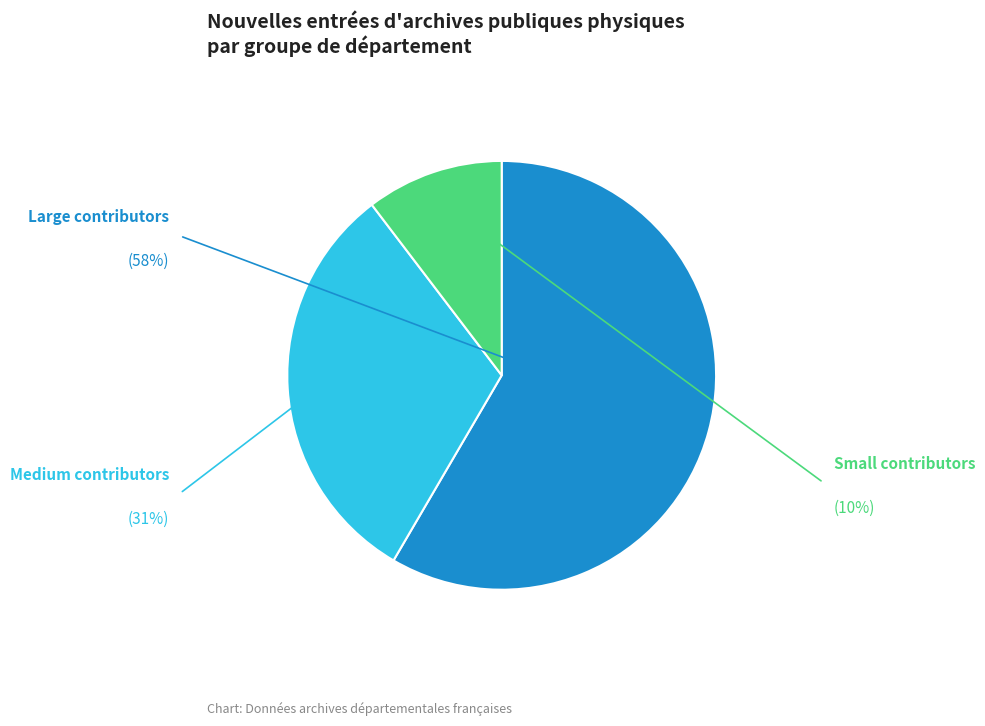

Does any single category account for the majority?

Yes